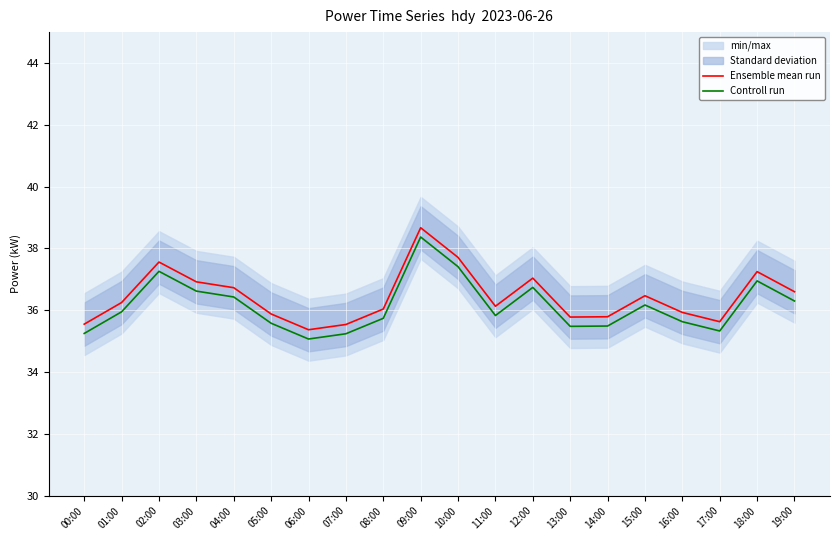

Is the value of Controll run at 10:00 greater than the value of Ensemble mean run at 16:00?

Yes